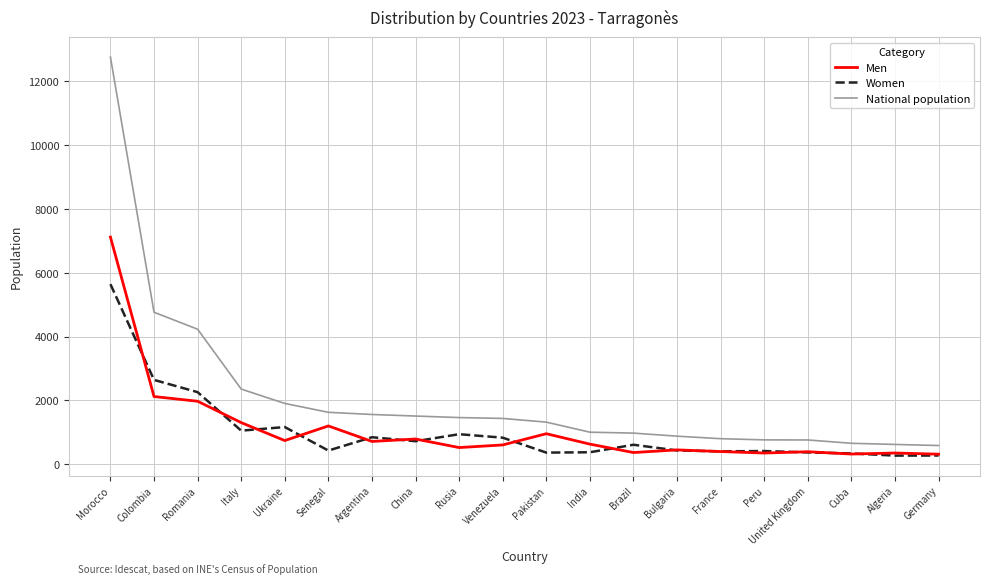

True or false: National population and Women intersect in this chart.

False